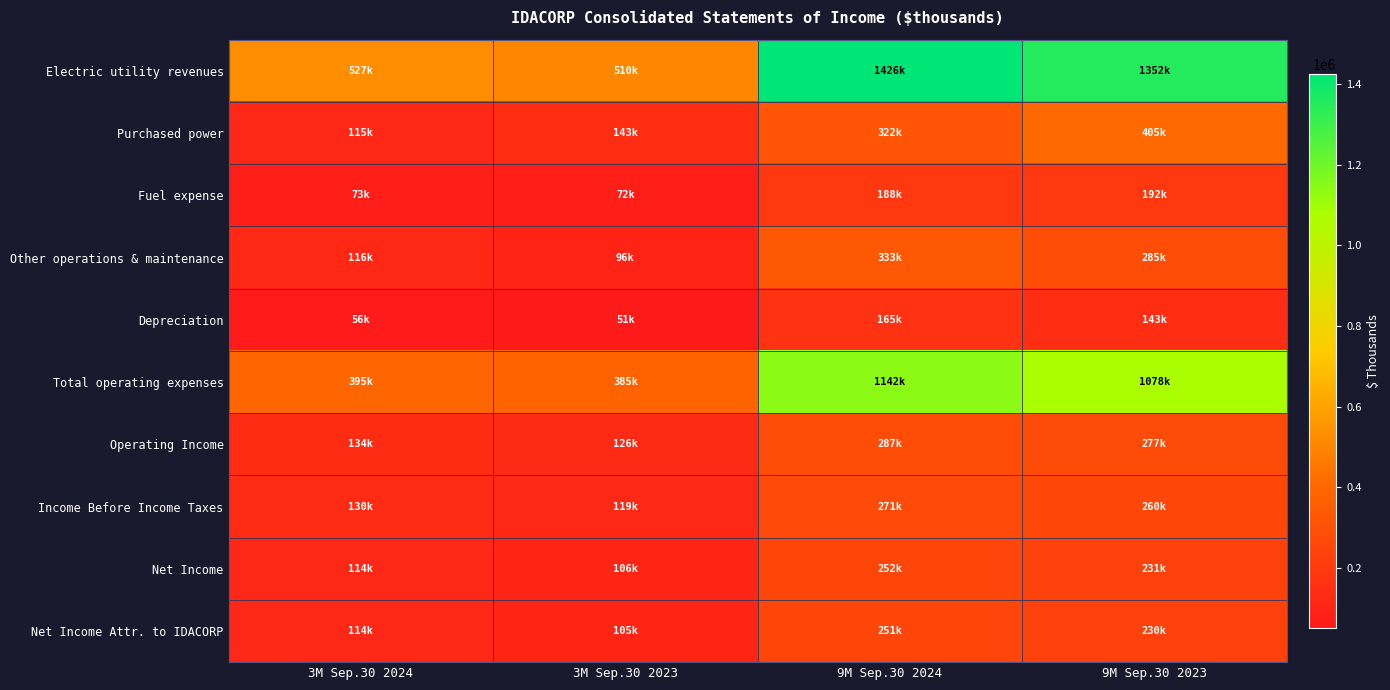

Reading right to left, transcribe all the data shown in this chart.

Electric utility revenues: 9M Sep.30 2023=1351700	9M Sep.30 2024=1425606	3M Sep.30 2023=509635	3M Sep.30 2024=527487
Purchased power: 9M Sep.30 2023=405404	9M Sep.30 2024=321860	3M Sep.30 2023=142851	3M Sep.30 2024=114578
Fuel expense: 9M Sep.30 2023=191917	9M Sep.30 2024=188411	3M Sep.30 2023=71723	3M Sep.30 2024=73471
Other operations & maintenance: 9M Sep.30 2023=284988	9M Sep.30 2024=332900	3M Sep.30 2023=95824	3M Sep.30 2024=116168
Depreciation: 9M Sep.30 2023=143331	9M Sep.30 2024=165133	3M Sep.30 2023=50832	3M Sep.30 2024=56388
Total operating expenses: 9M Sep.30 2023=1077718	9M Sep.30 2024=1141927	3M Sep.30 2023=384618	3M Sep.30 2024=394818
Operating Income: 9M Sep.30 2023=276685	9M Sep.30 2024=286575	3M Sep.30 2023=126288	3M Sep.30 2024=133709
Income Before Income Taxes: 9M Sep.30 2023=259535	9M Sep.30 2024=270828	3M Sep.30 2023=119421	3M Sep.30 2024=130198
Net Income: 9M Sep.30 2023=230535	9M Sep.30 2024=251952	3M Sep.30 2023=105647	3M Sep.30 2024=113840
Net Income Attr. to IDACORP: 9M Sep.30 2023=229936	9M Sep.30 2024=251298	3M Sep.30 2023=105264	3M Sep.30 2024=113605